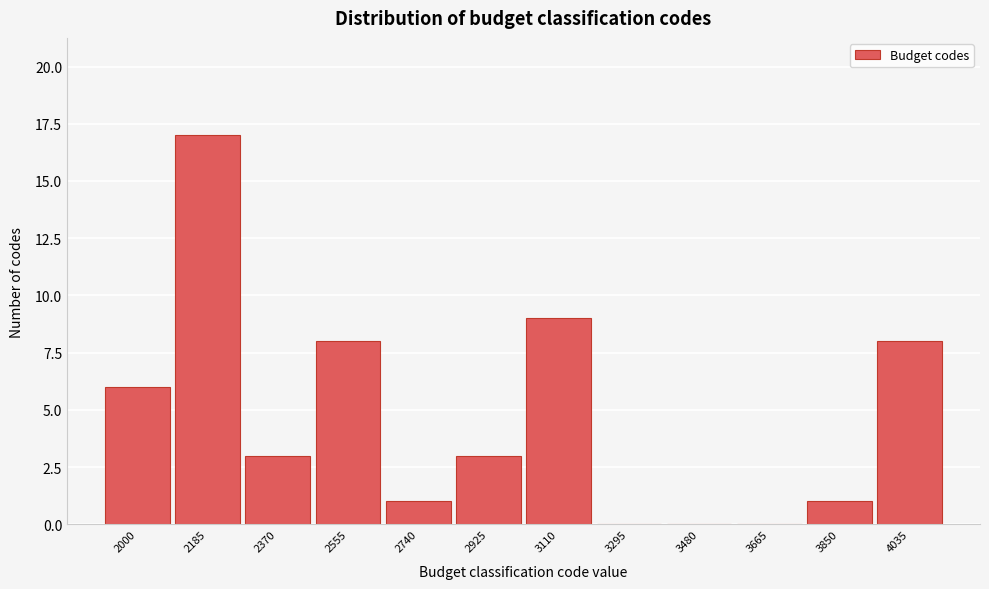

Reading left to right, what are all the values shown in this chart?

2000=6	2185=17	2370=3	2555=8	2740=1	2925=3	3110=9	3295=0	3480=0	3665=0	3850=1	4035=8